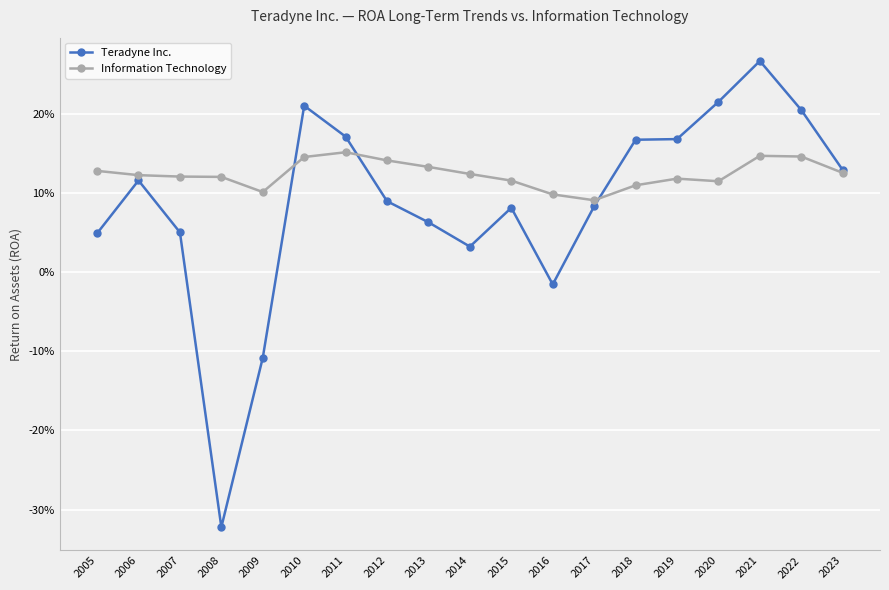

Which has a higher value, 2020 or 2021?

2021